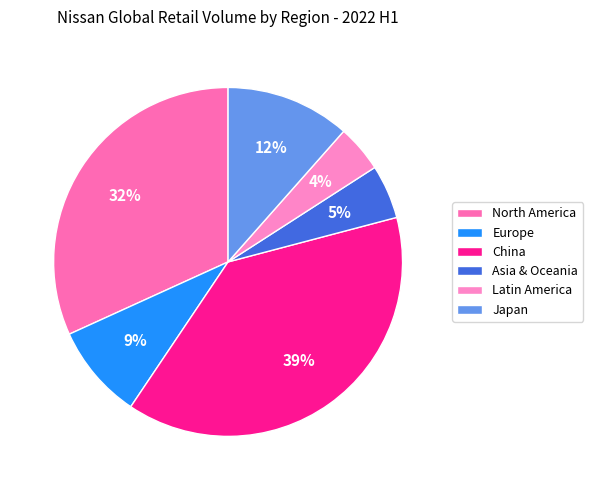

What percentage is the North America slice, to the nearest percent?

32%